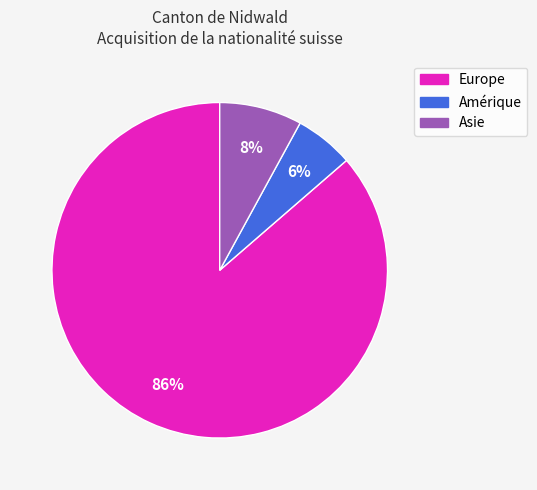

Which slice represents more than half of the pie?

Europe